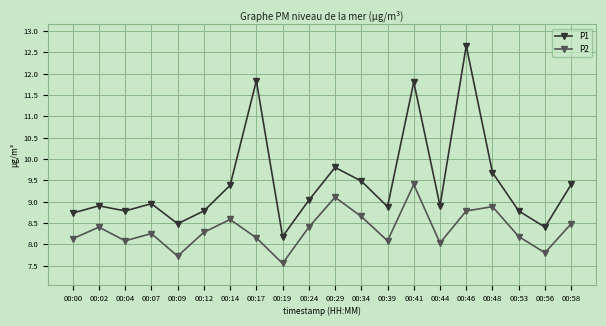

What is the value of the P1 point at the 7th from the left?

9.4